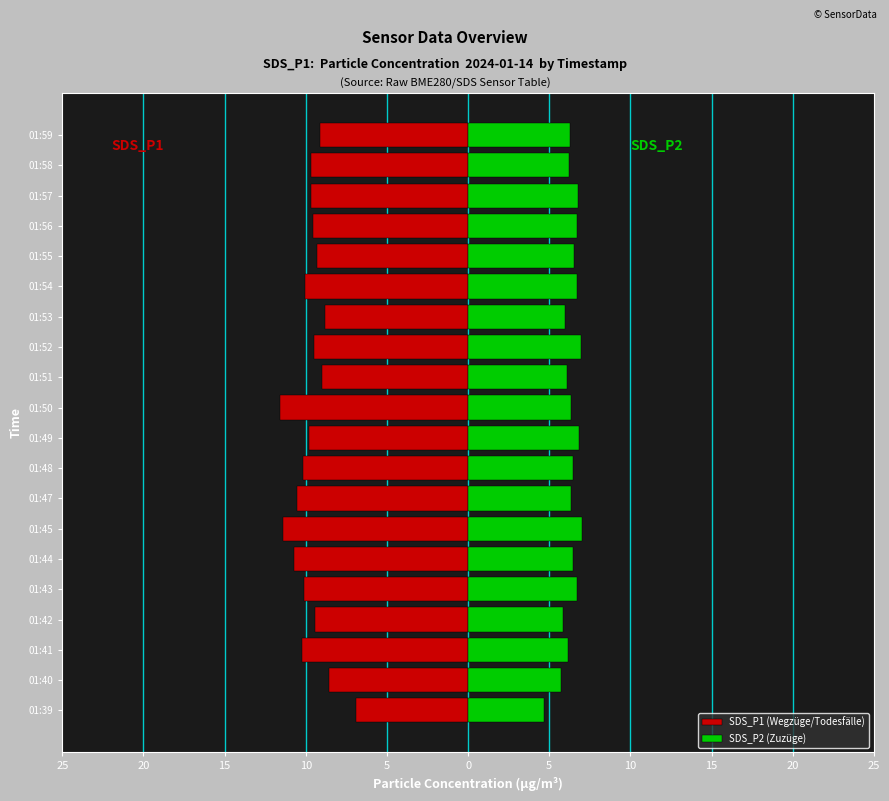

How many categories are shown in the chart?

20